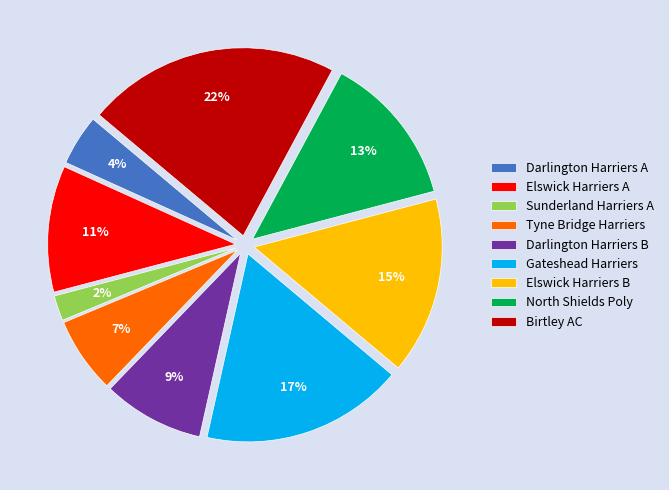

What percentage is the Elswick Harriers A slice, to the nearest percent?

11%